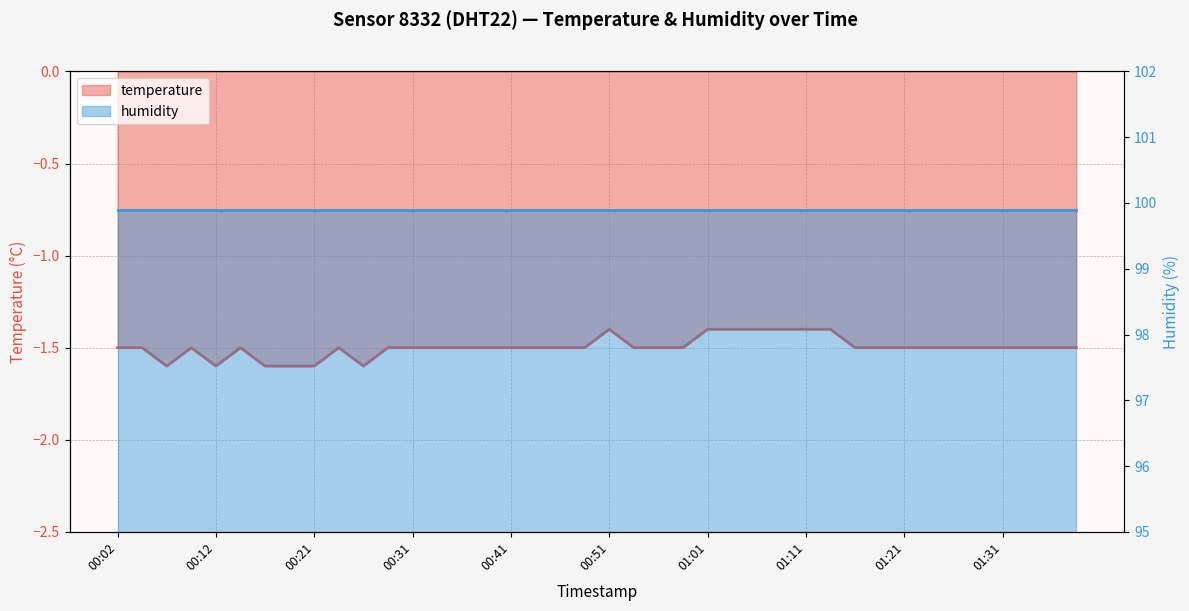

At which category does the chart reach its minimum across all series?

00:07